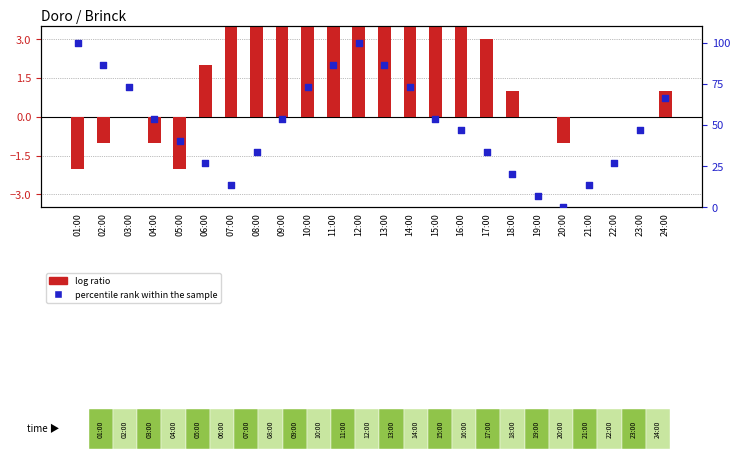

Which series reaches the maximum Y coordinate?

percentile rank within the sample